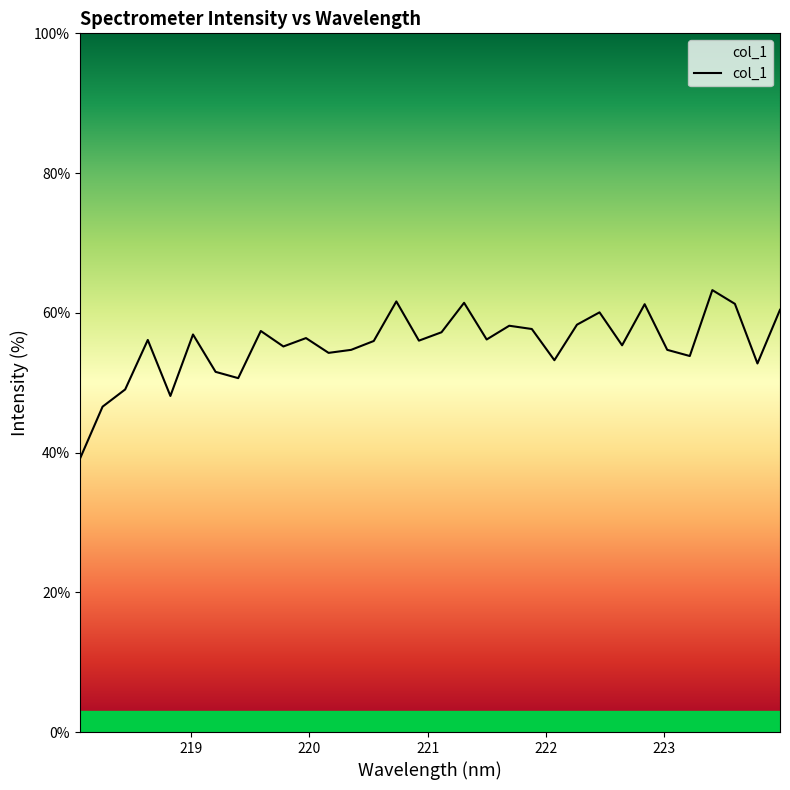

What is the smallest value displayed?

39.1